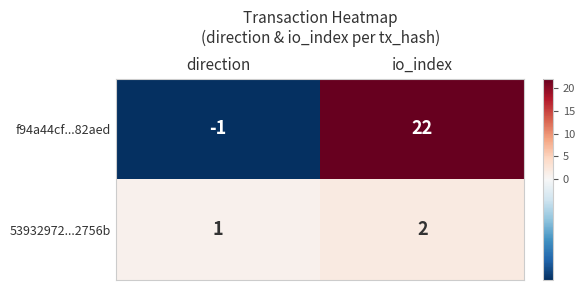

What is the sum of all 53932972...2756b values?

3